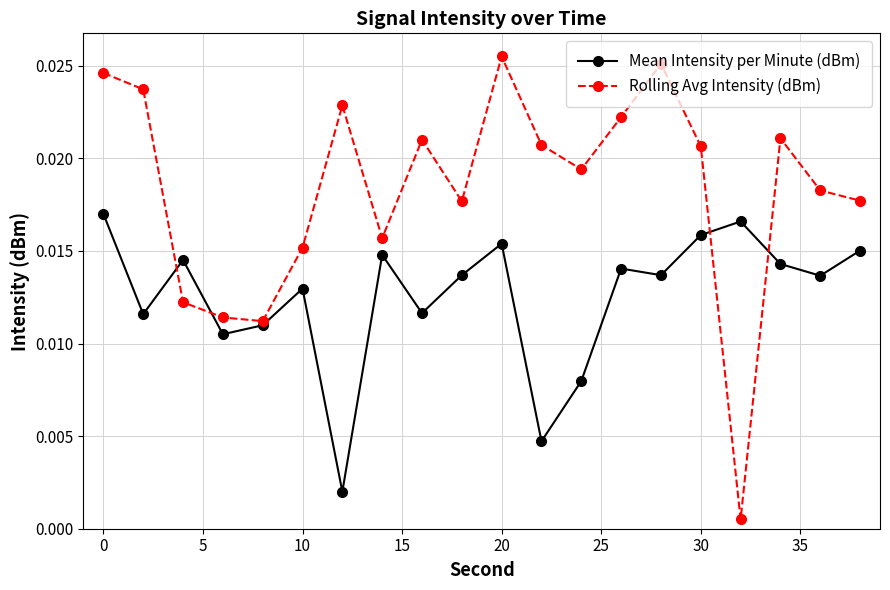

Does the chart have visible grid lines?

Yes